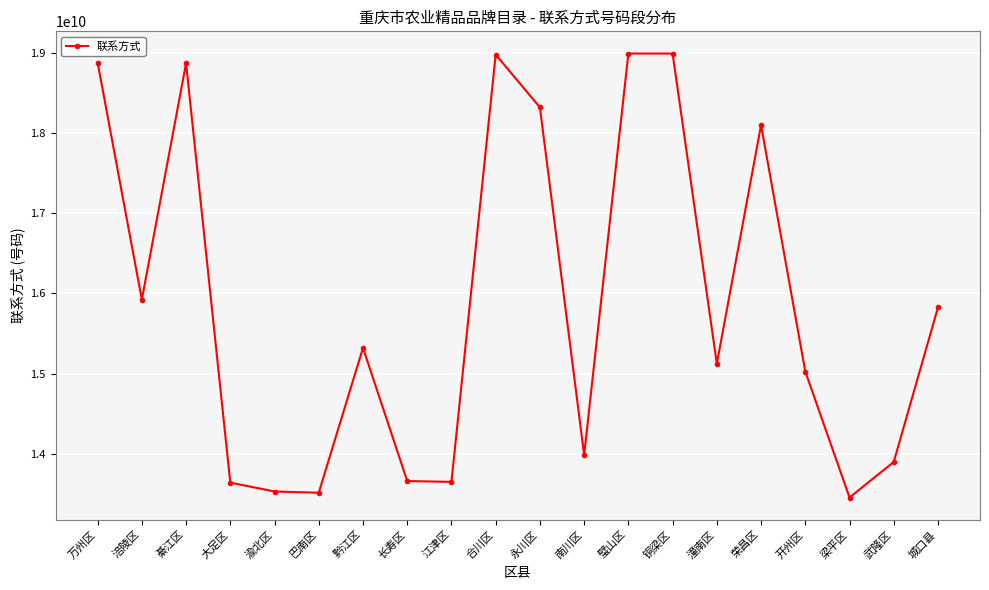

How many data points does each series have?

20